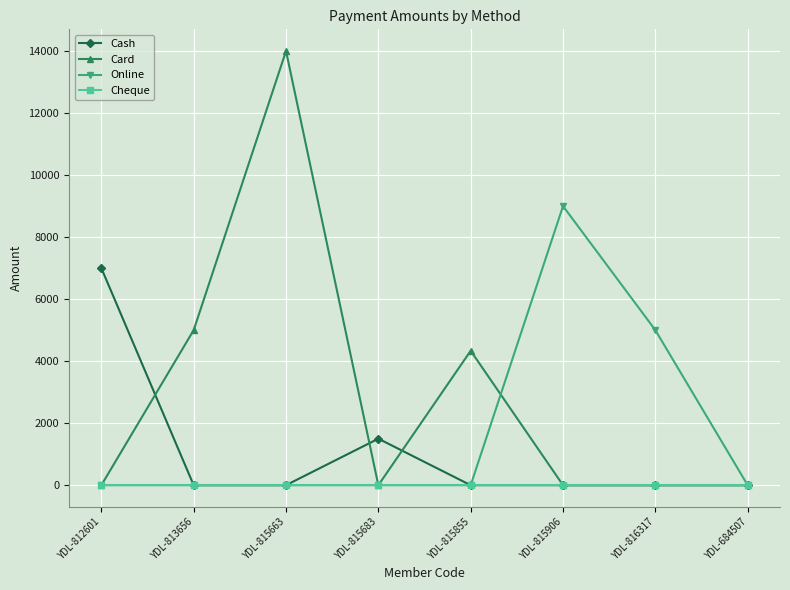

True or false: Card and Cash cross at least once.

True